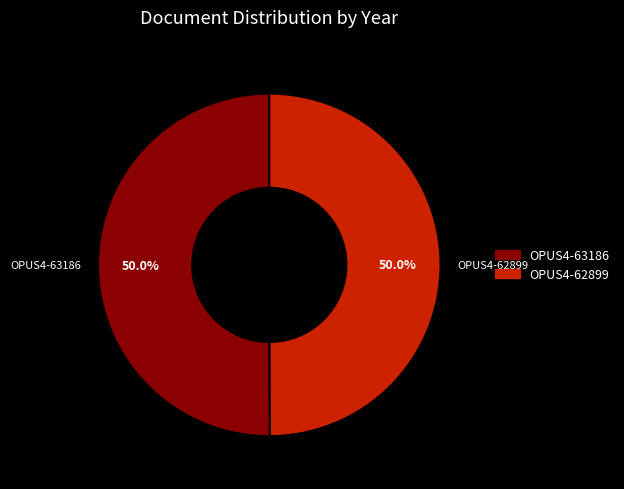

What percentage do OPUS4-62899 and OPUS4-63186 together represent?

100.0%